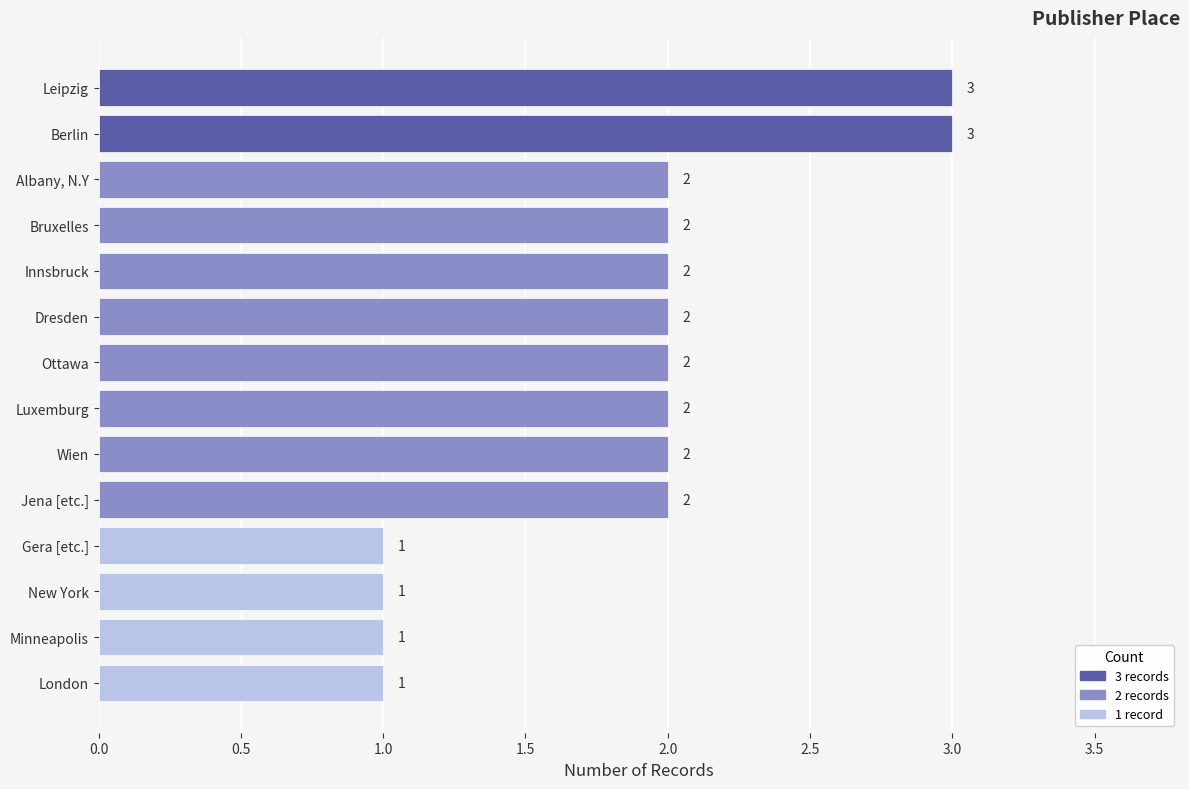

What is the smallest value displayed?

1